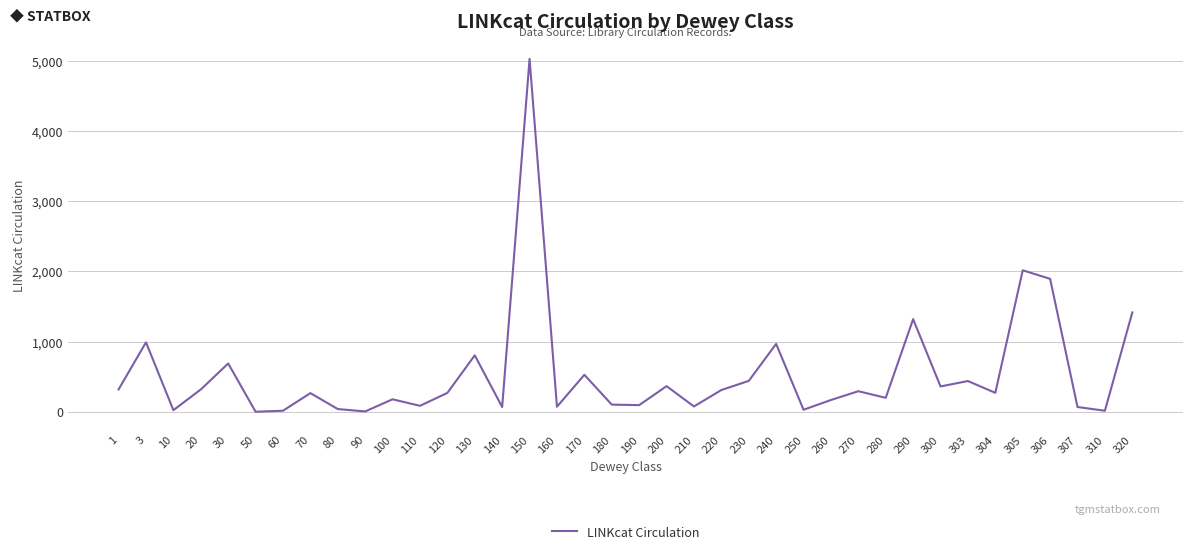

Does the chart display data point markers on the line(s)?

No